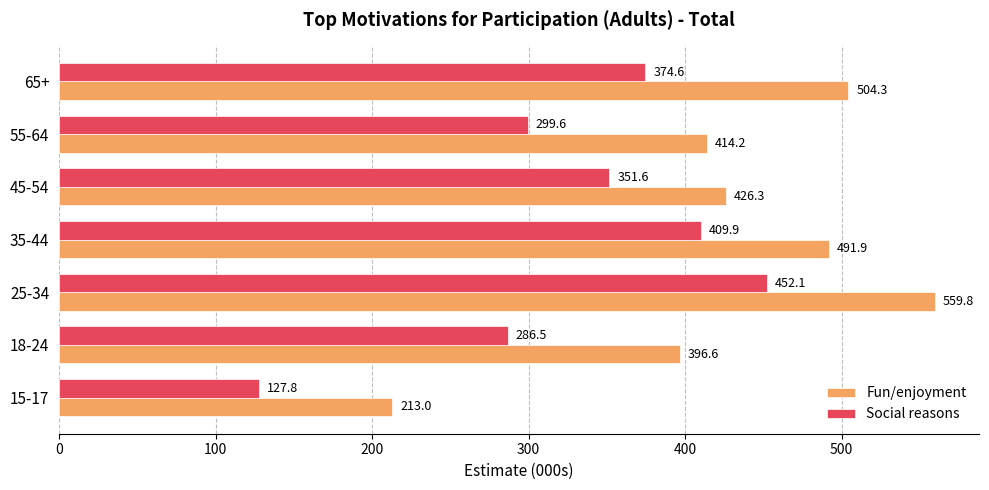

Rank the categories by Fun/enjoyment value from lowest to highest.

15-17, 18-24, 55-64, 45-54, 35-44, 65+, 25-34